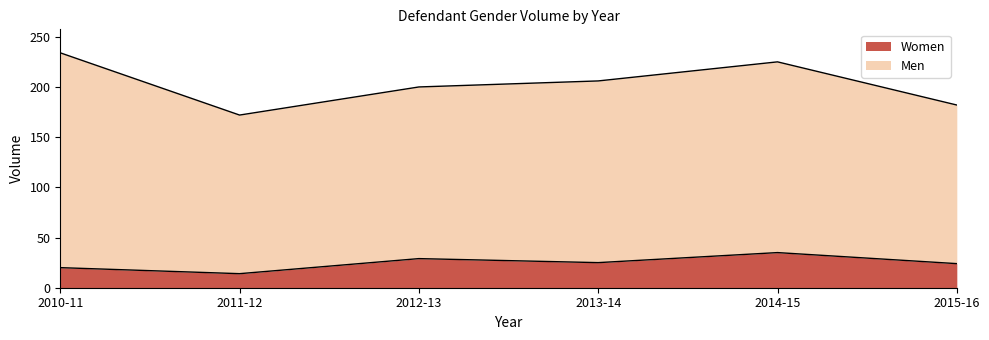

What is the value of the 1st point from the left?

20